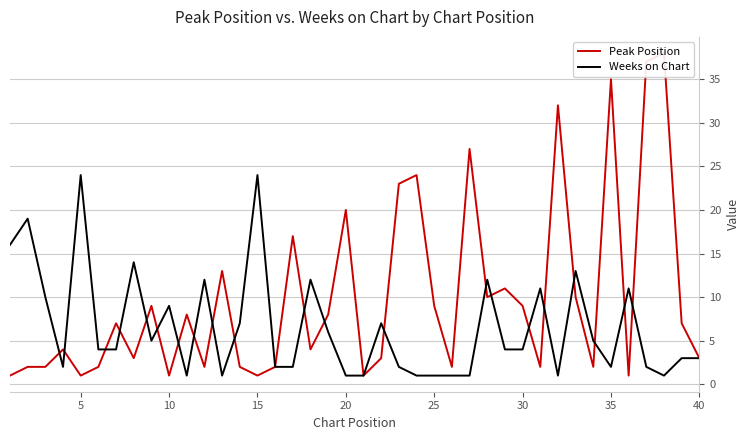

Which series has the largest total across all categories?

Peak Position